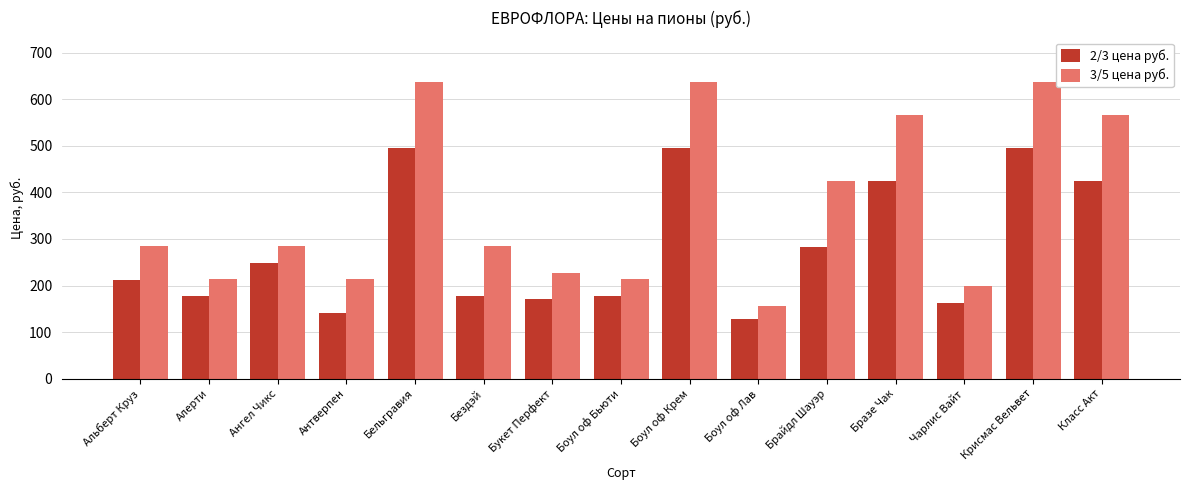

Is it true that 2/3 цена руб. equals 199.2 at Класс Акт?

False